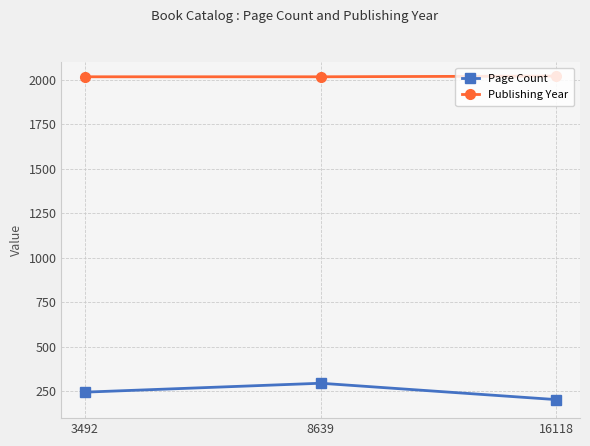

Which category has the lowest value in the Page Count series?

16118